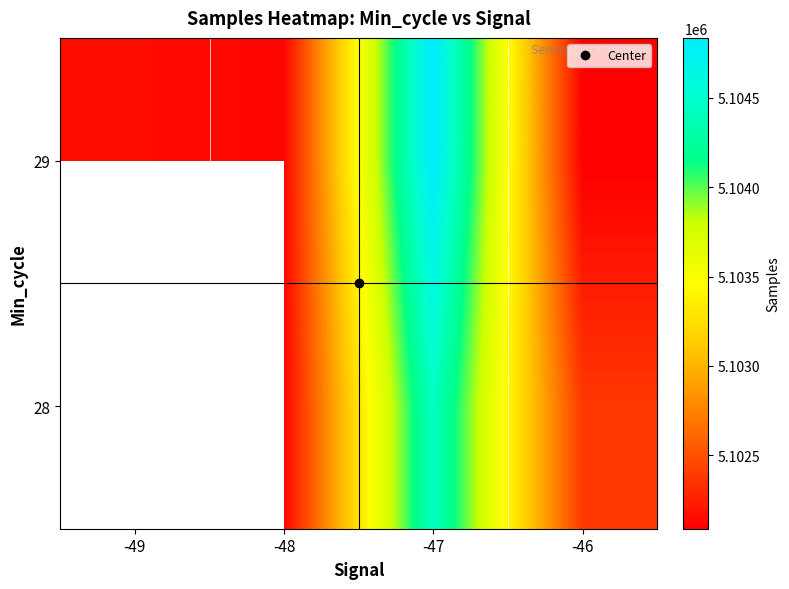

What is the highest value of the 29 series?

5104834.8